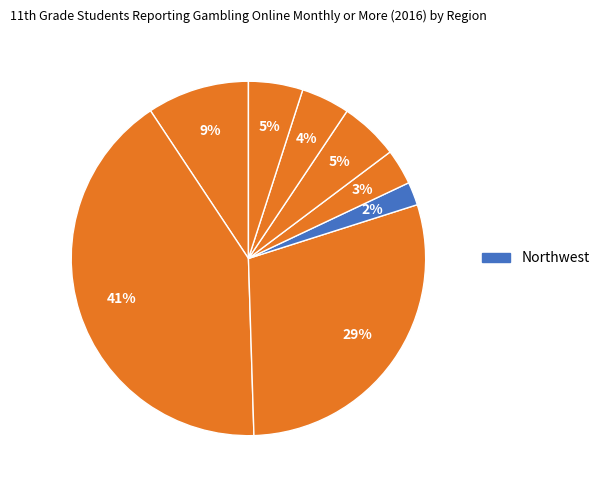

Rank the categories by value from highest to lowest.

Metro, Non-Metro, East Central, Southeast, West Central, Southwest, Northeast, Northwest